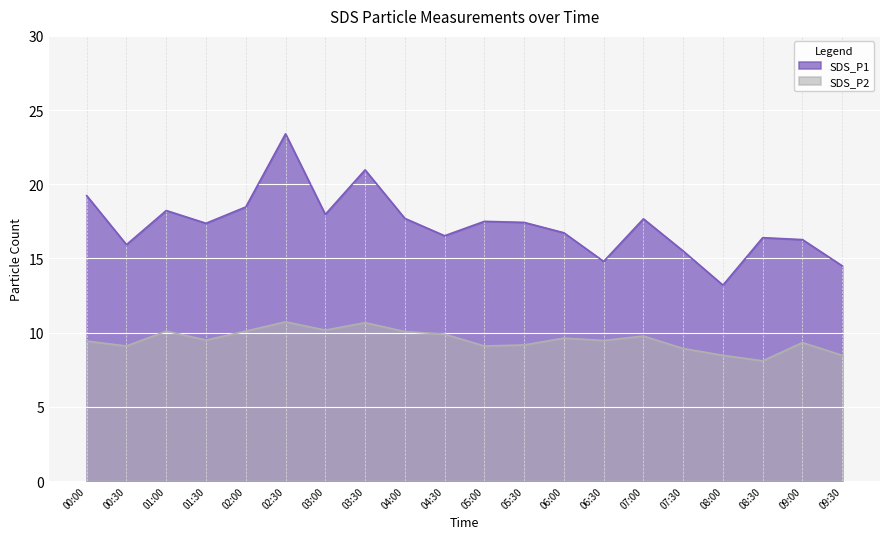

What is the minimum value for SDS_P1?

13.2